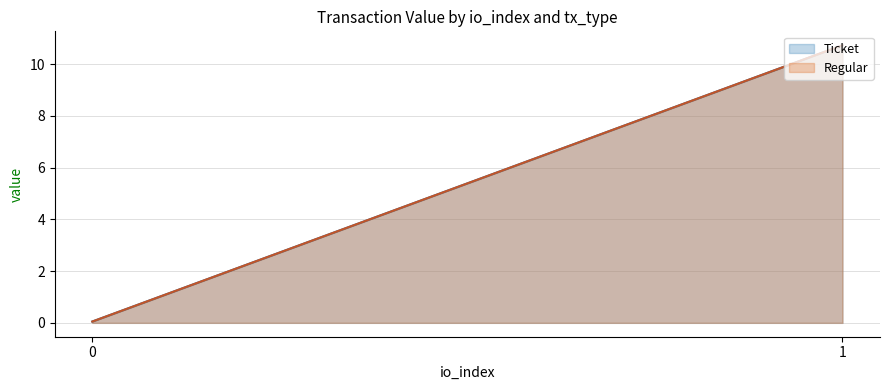

What is the maximum value for Regular?

10.7